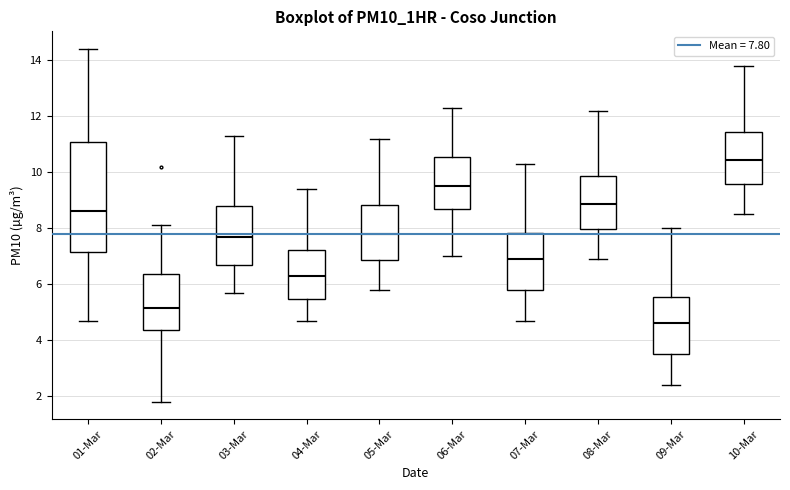

Reading left to right, read every box against the y-axis: the position of its median line, the range the box covers, and the ends of its whiskers. The values are not printed on the chart, so give them approximately, as read against the axis.

01-Mar: median 8.6, box 7.2 to 11.0, whiskers 4.8 to 14.4
02-Mar: median 5.2, box 4.4 to 6.4, whiskers 1.8 to 8.2
03-Mar: median 7.8, box 6.8 to 8.8, whiskers 5.8 to 11.4
04-Mar: median 6.4, box 5.4 to 7.2, whiskers 4.8 to 9.4
05-Mar: median 7.8, box 6.8 to 8.8, whiskers 5.8 to 11.2
06-Mar: median 9.6, box 8.6 to 10.6, whiskers 7.0 to 12.4
07-Mar: median 7.0, box 5.8 to 7.8, whiskers 4.8 to 10.4
08-Mar: median 8.8, box 8.0 to 9.8, whiskers 7.0 to 12.2
09-Mar: median 4.6, box 3.6 to 5.6, whiskers 2.4 to 8.0
10-Mar: median 10.4, box 9.6 to 11.4, whiskers 8.6 to 13.8